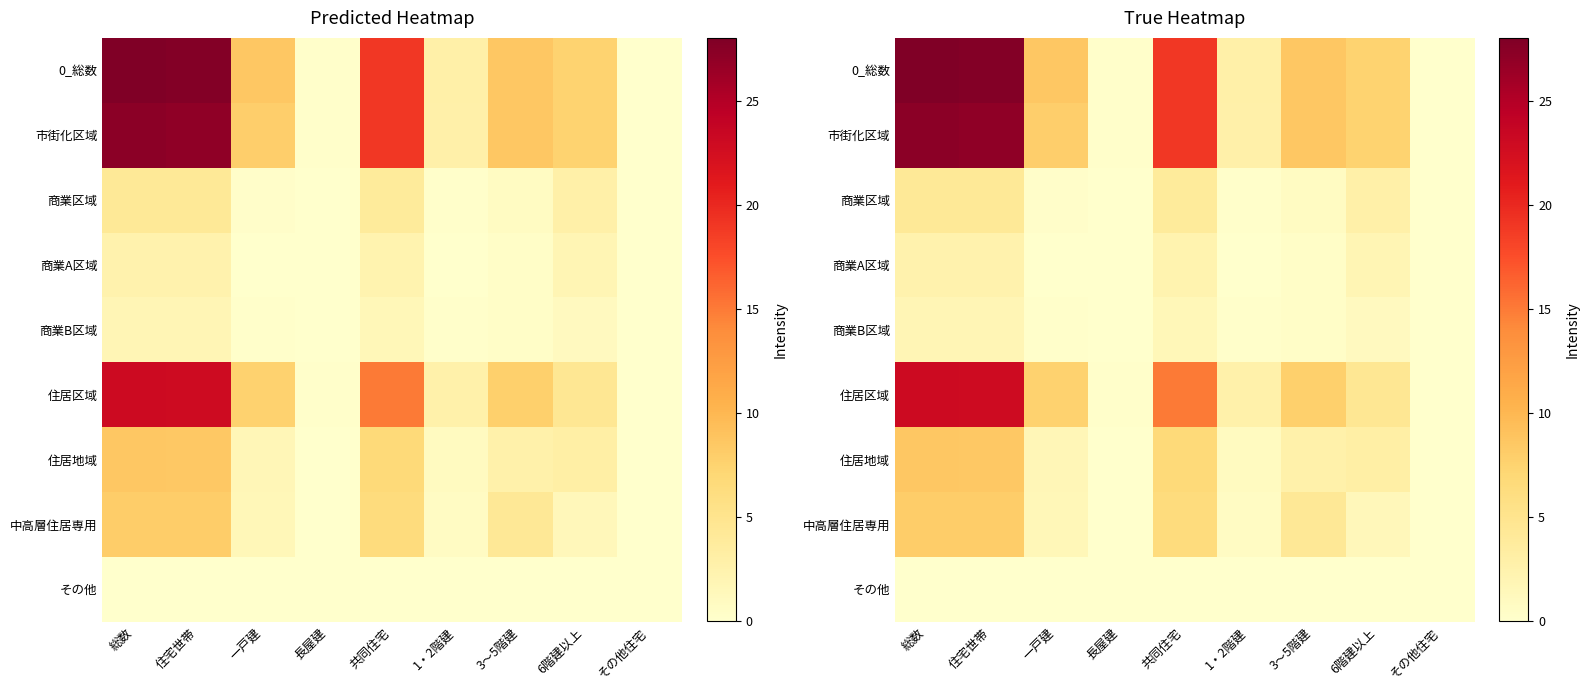

The 商業A区域 series shows 0.6 at 共同住宅. True or false?

False